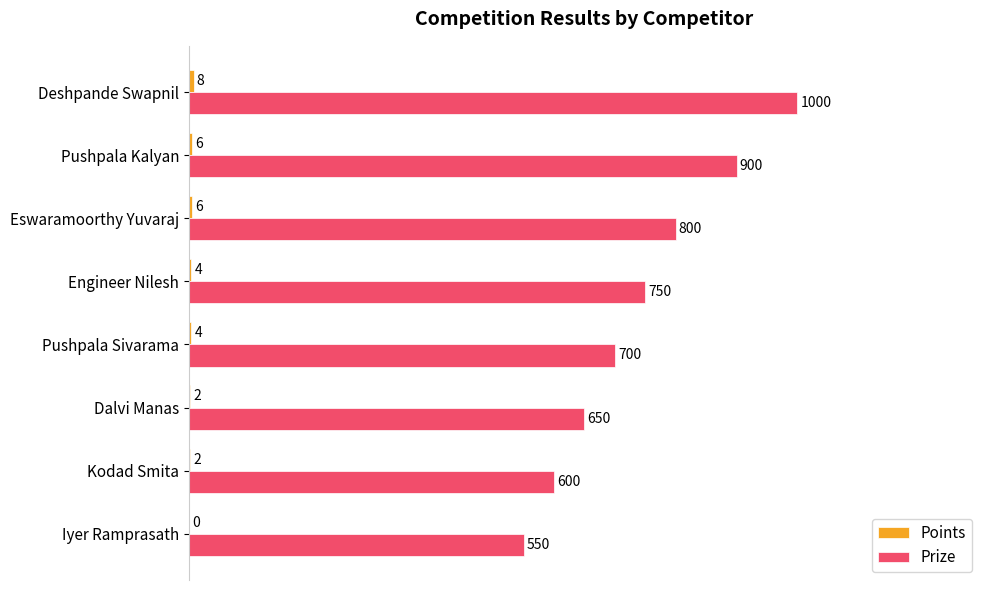

Rank the series by their maximum value, from highest to lowest.

Prize, Points